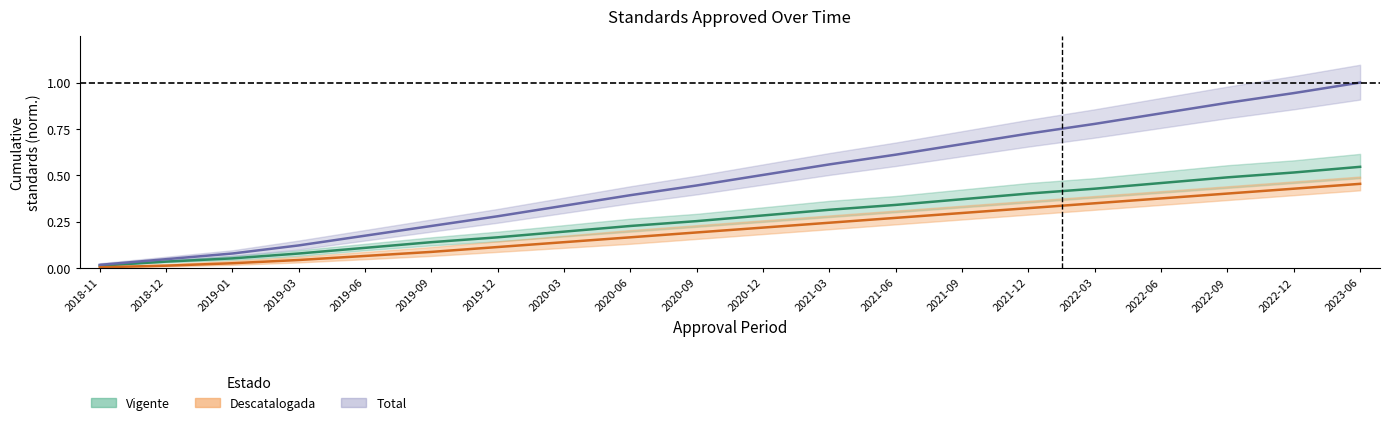

Rank the series at 2019-03 from lowest to highest value.

count_descatalogada, count_vigente, count_total